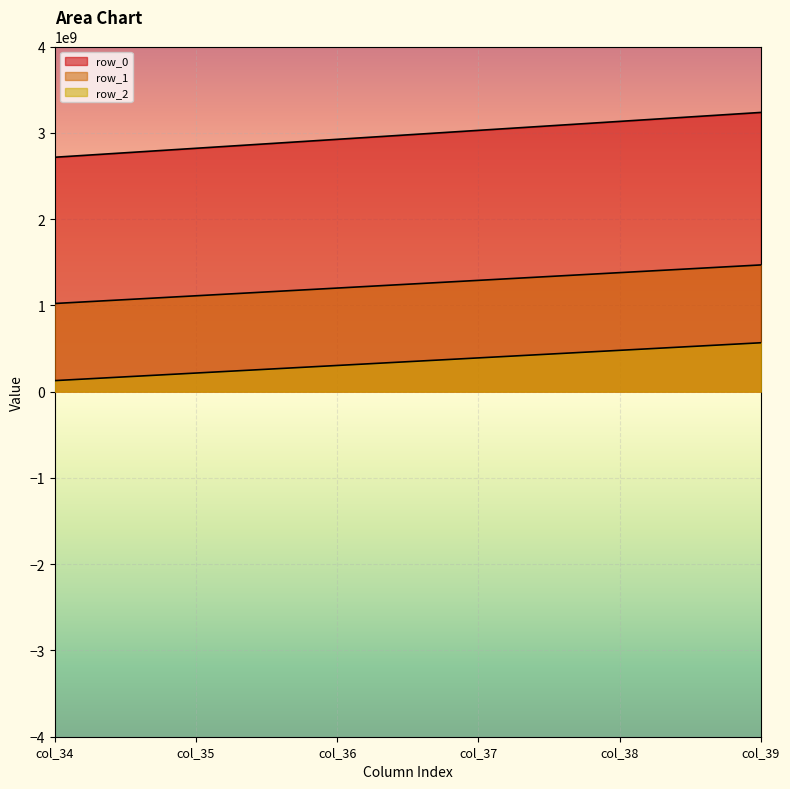

What are all the series names shown in the legend?

row_0, row_1, row_2